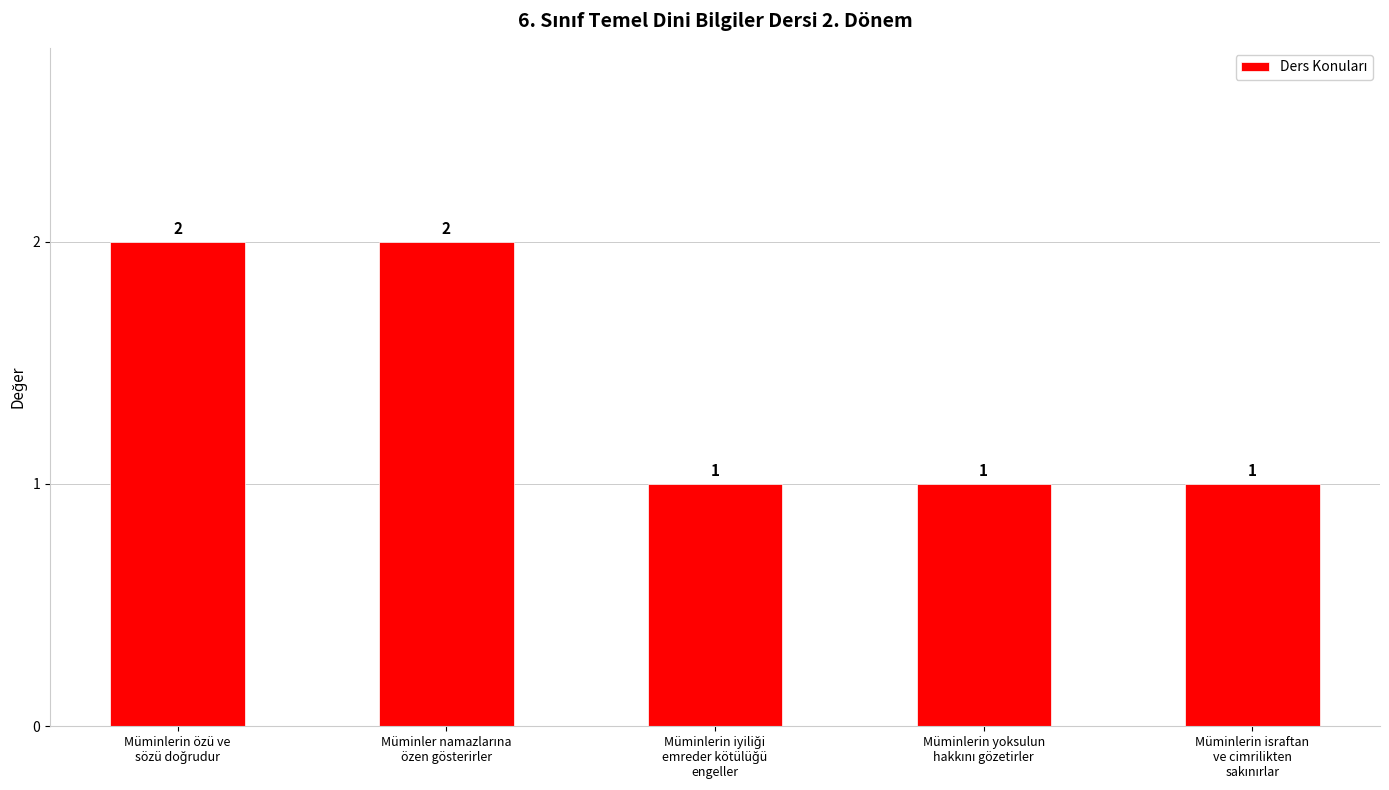

How many categories are shown in the chart?

5